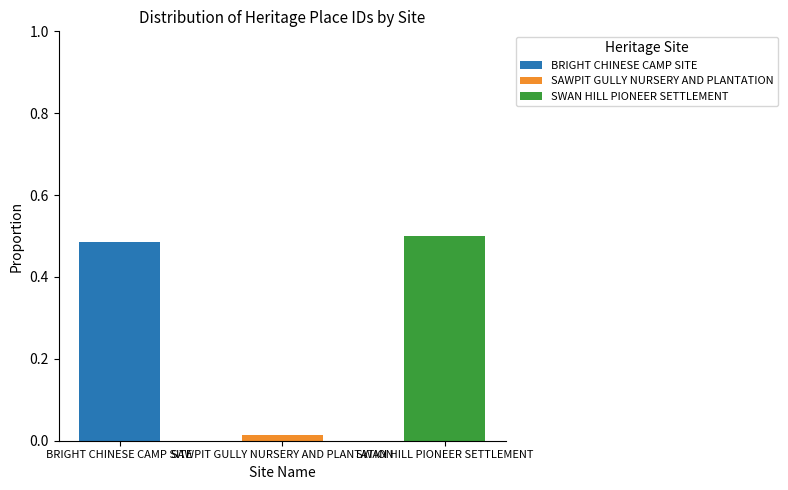

Which series has the largest range (max minus min)?

SWAN HILL PIONEER SETTLEMENT